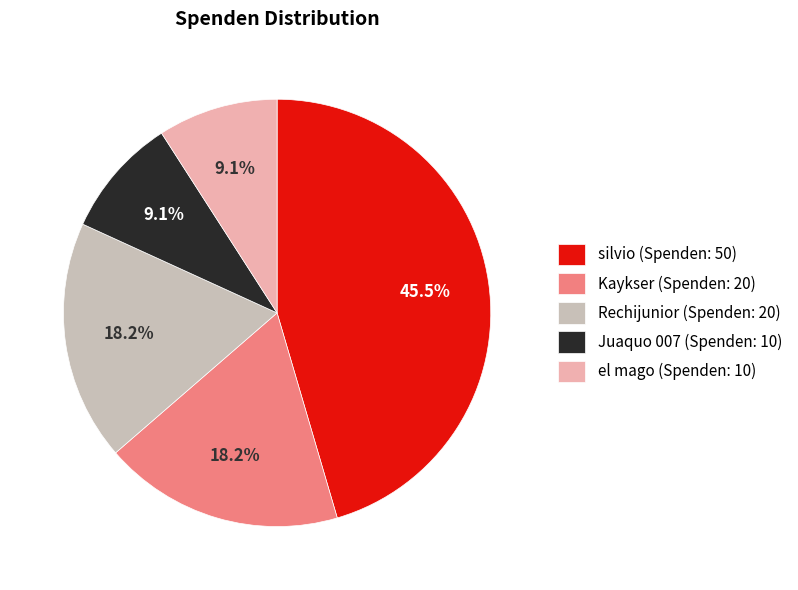

Which has a higher value, Juaquo 007 (Spenden: 10) or Kaykser (Spenden: 20)?

Kaykser (Spenden: 20)